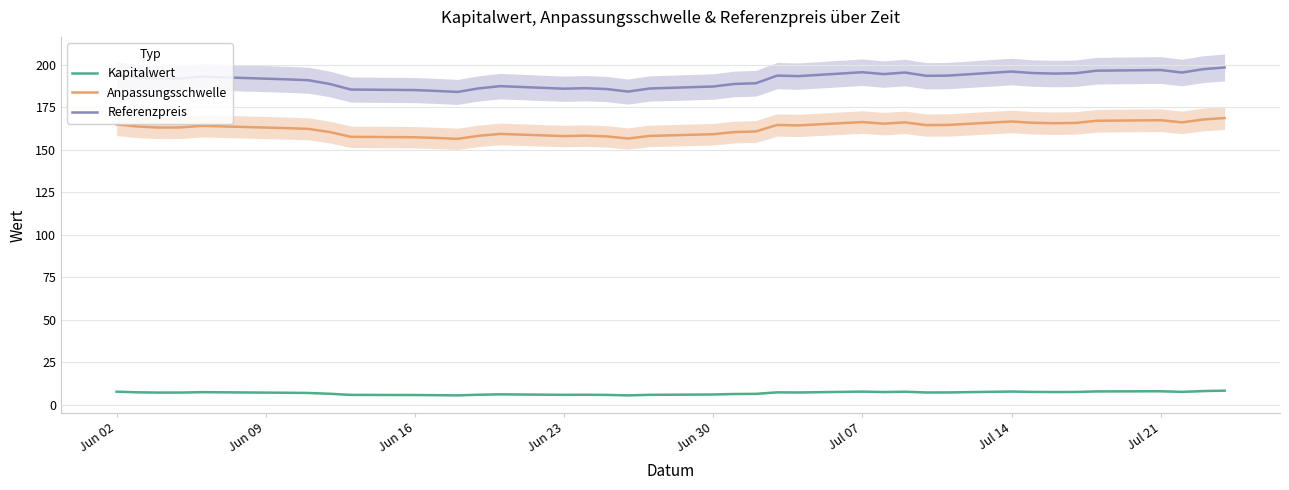

What is the difference between the maximum and second lowest values in the Referenzpreis series?

14.2